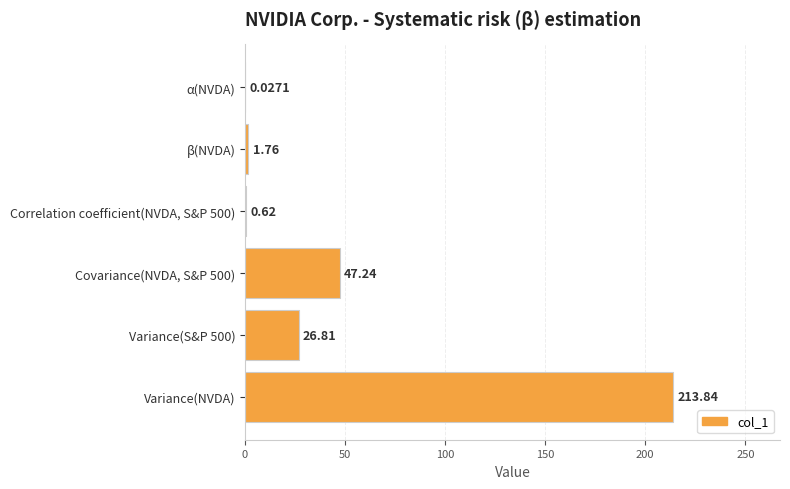

What is the sum of the values at Variance(S&P 500) and Variance(NVDA)?

240.7